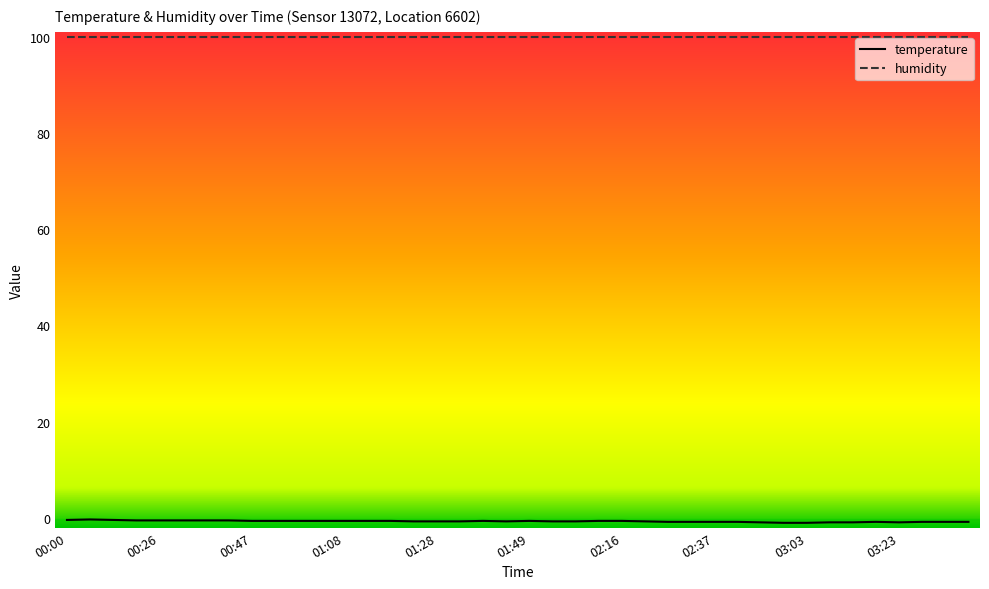

List the series in order of their peak value, highest first.

humidity, temperature